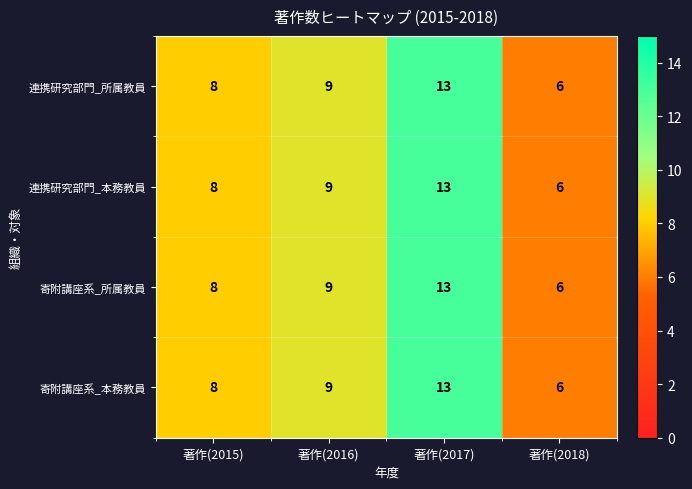

What is the maximum value shown in the chart?

13